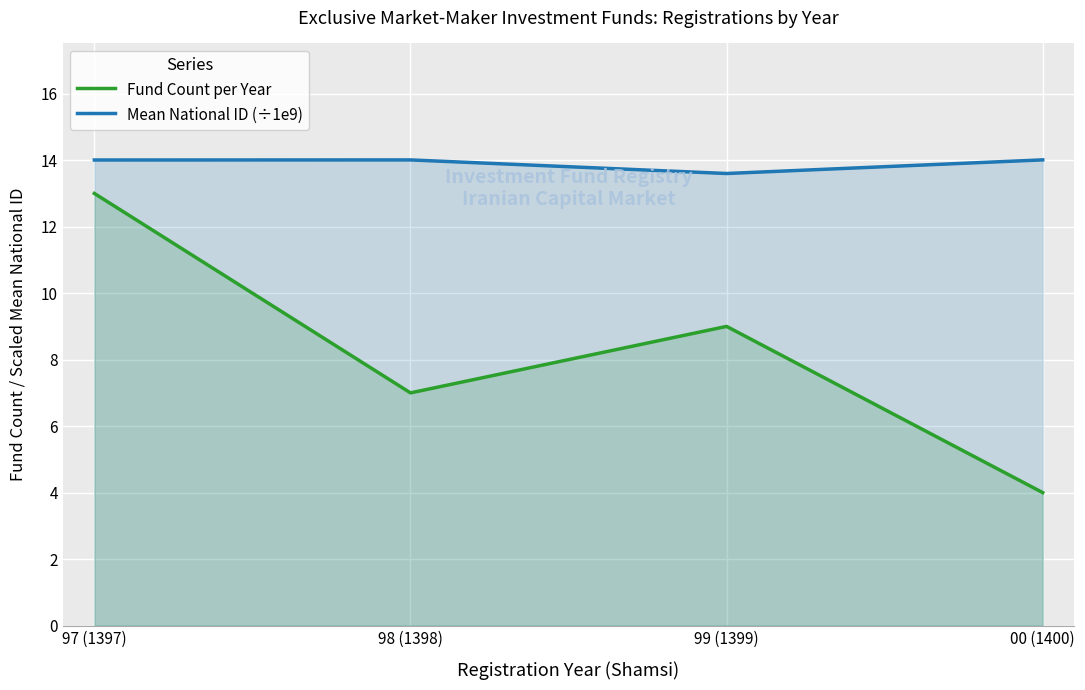

True or false: Mean National ID (÷1e9) has a value of 7.6 at 00 (1400).

False